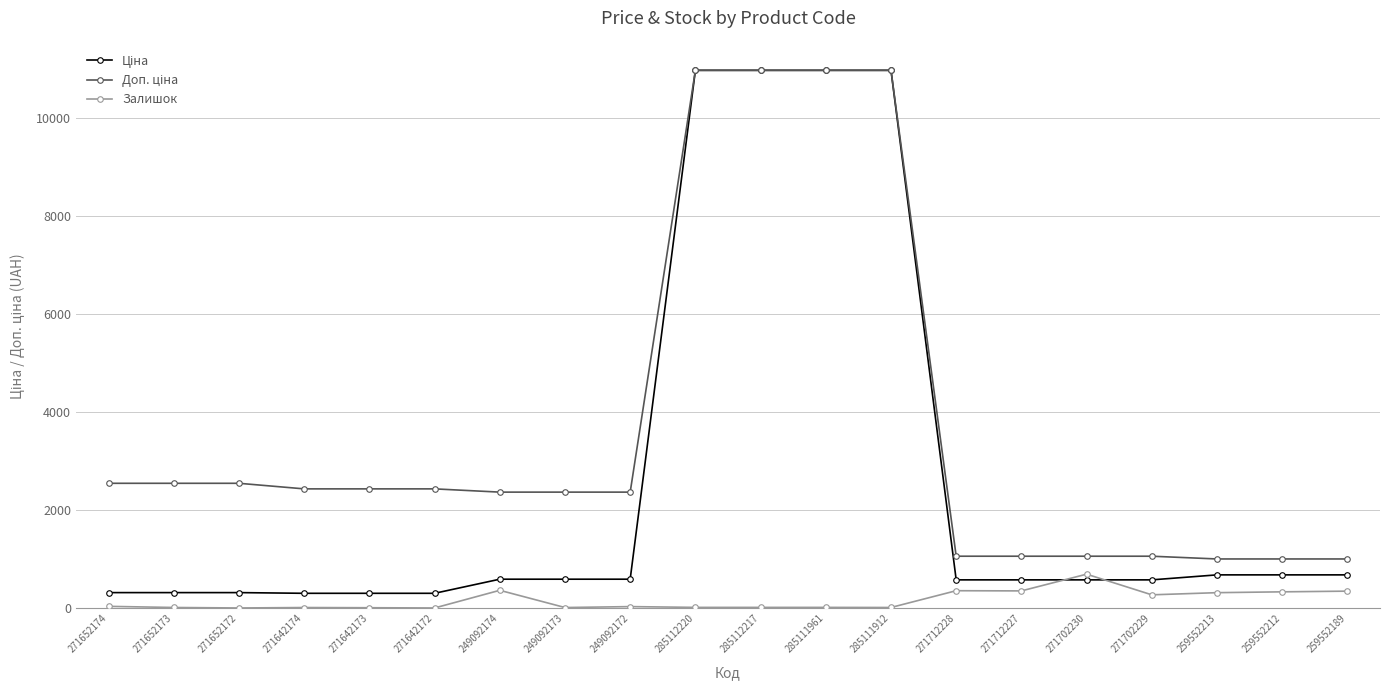

What is the greatest value displayed?

10964.4